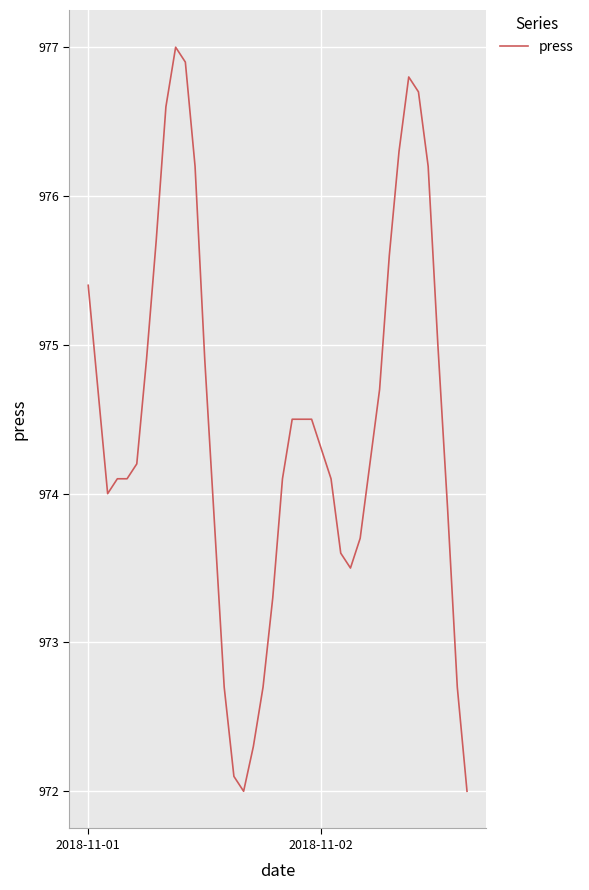

What is the difference between the maximum and minimum values?

5.0